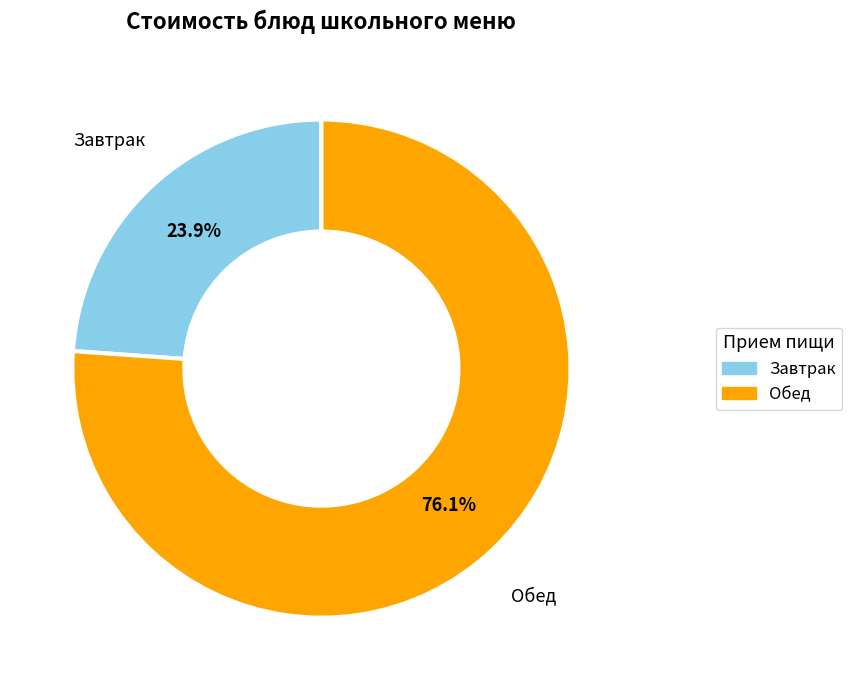

What is the total percentage of Завтрак and Обед?

100.0%